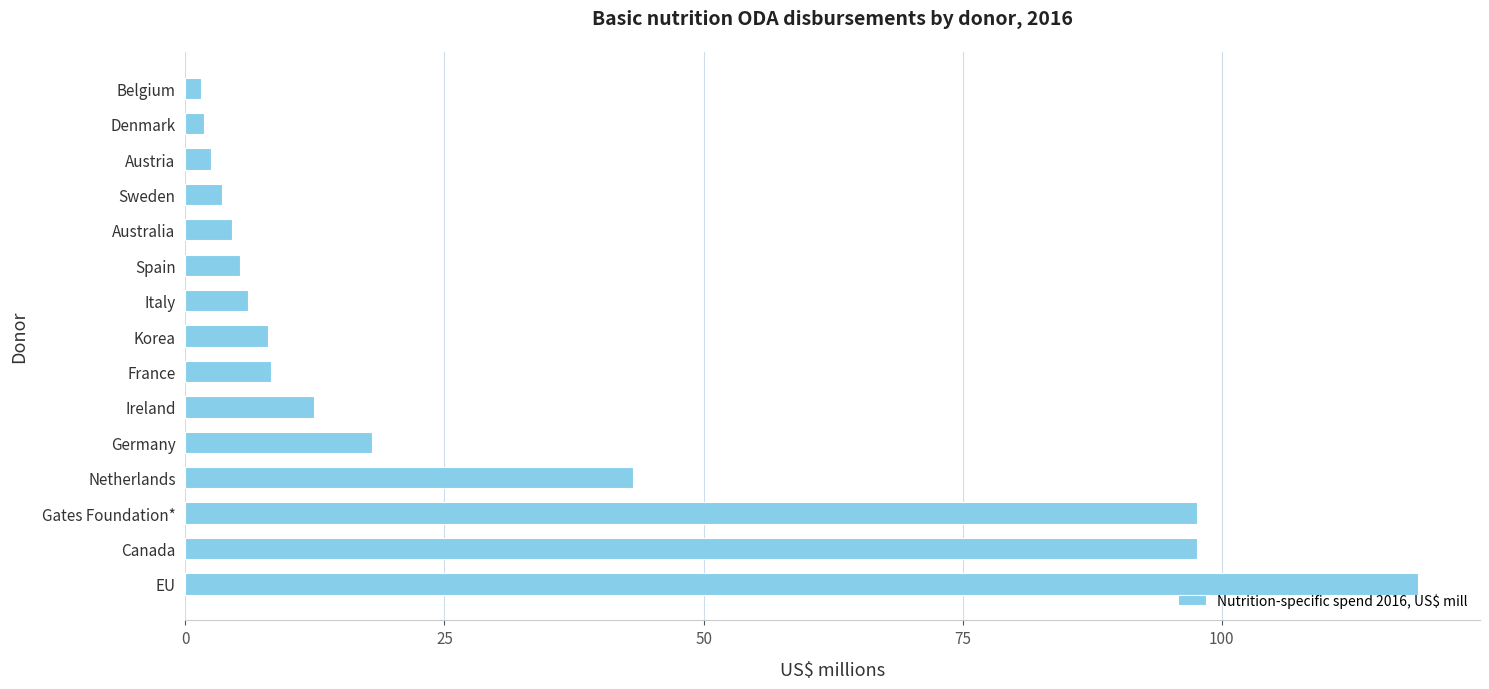

What is the difference between the maximum and minimum values?

117.4